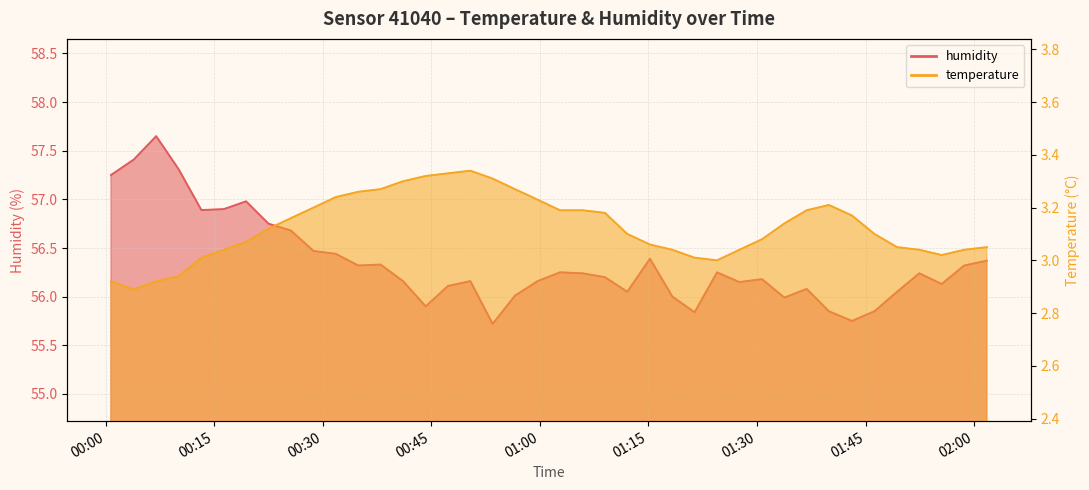

How many interior local valleys does the temperature series have?

3